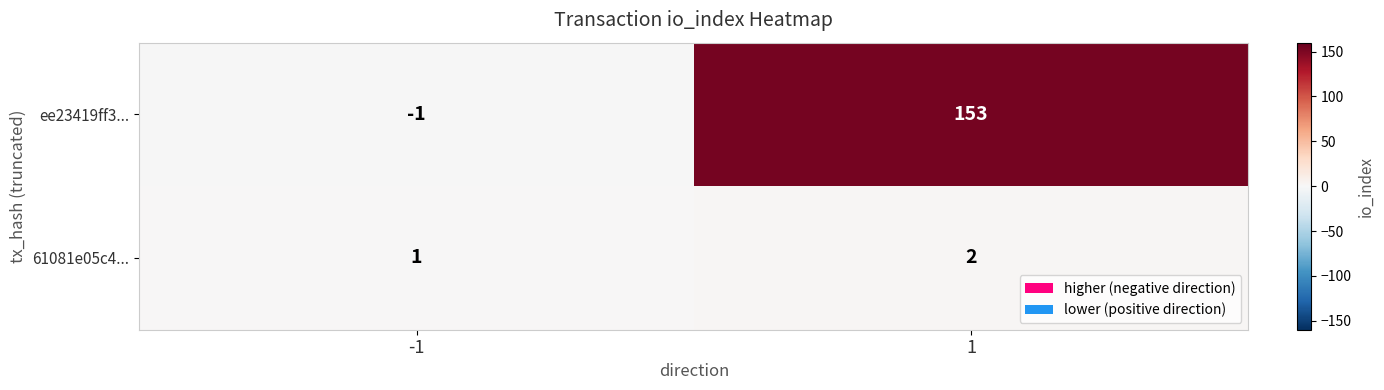

What is the sum of all ee23419ff3... values?

152